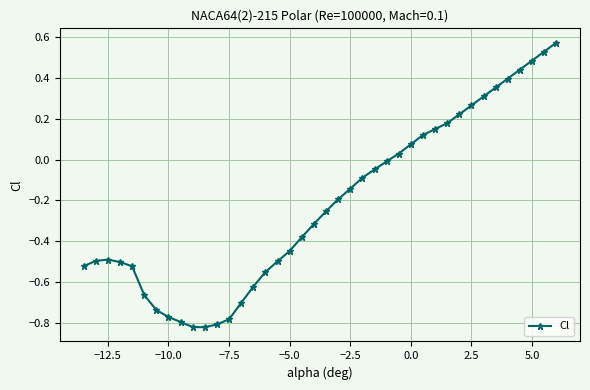

True or false: there are more than 0 points higher than both neighbors.

True